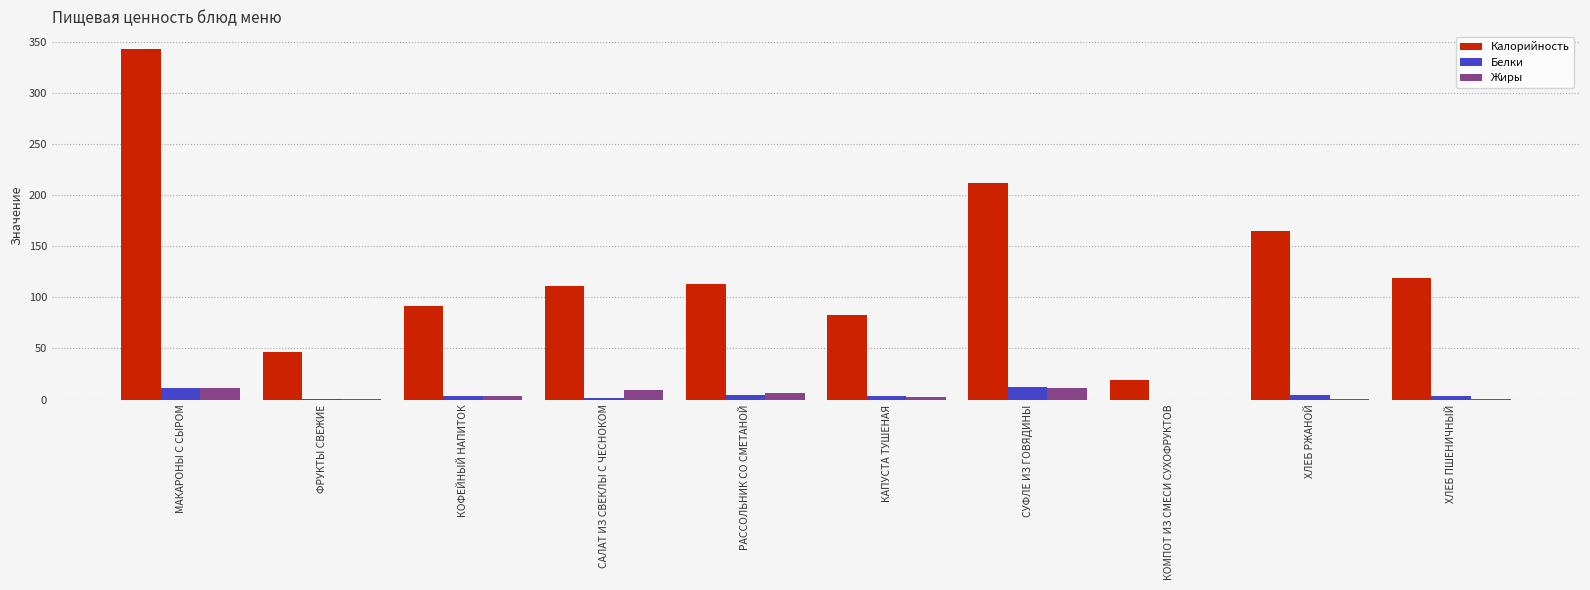

The Белки series shows 4.5 at ХЛЕБ РЖАНОЙ. True or false?

True